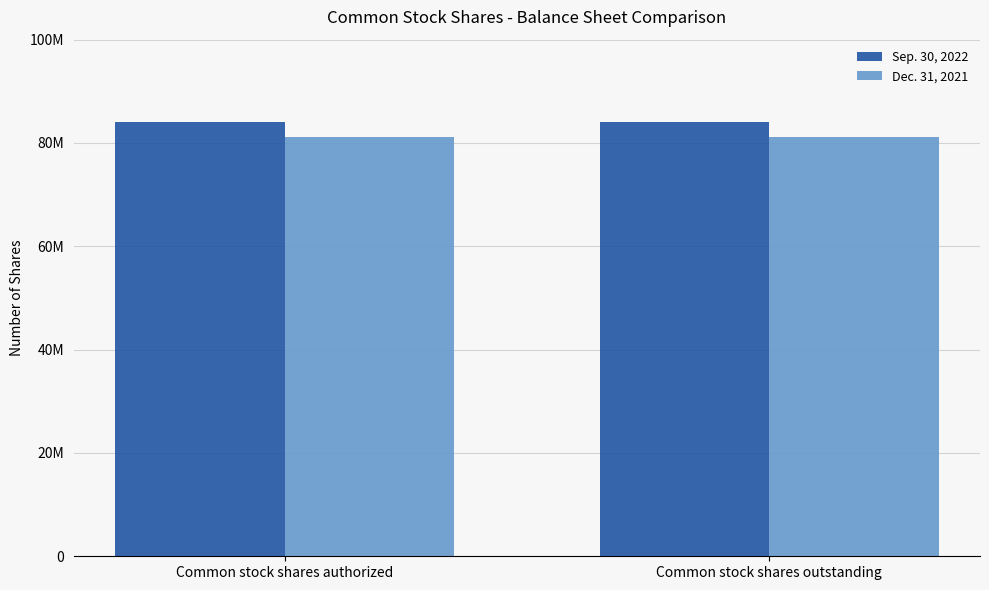

The value of Dec. 31, 2021 at Common stock shares authorized is 81211781. True or false?

True